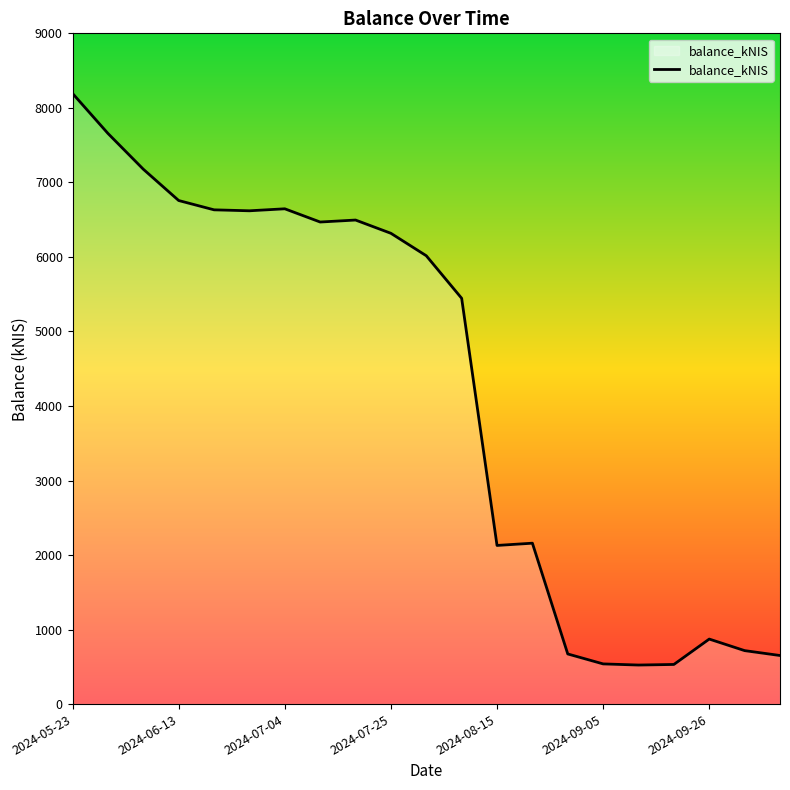

What is the minimum value shown in the chart?

523.9